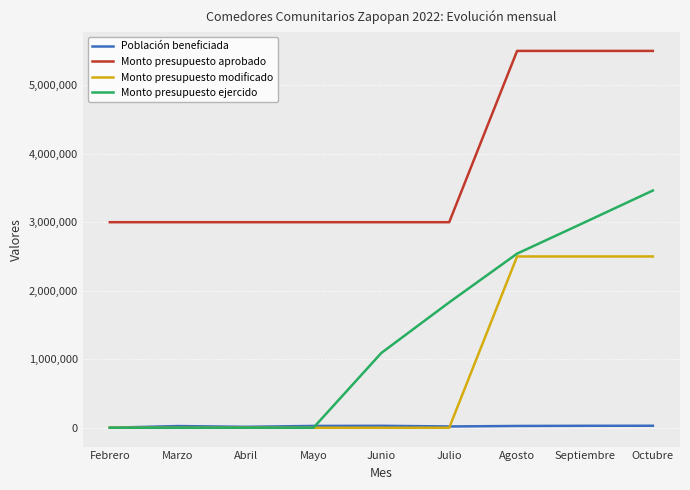

Which series has the widest spread of values?

Monto presupuesto ejercido